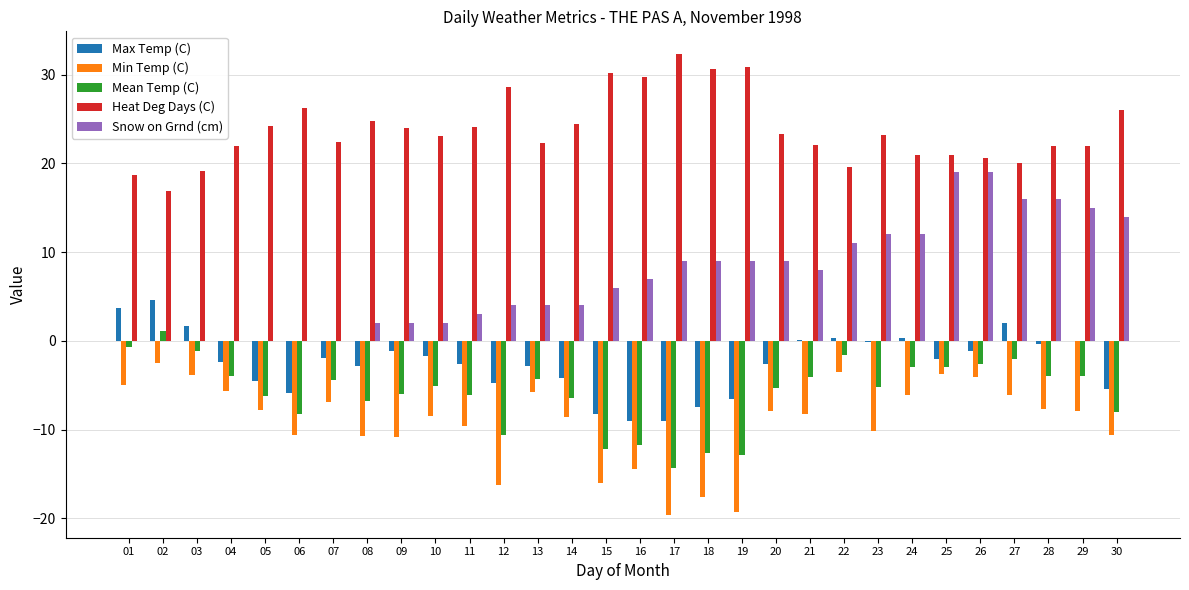

What is the spread (max minus min) of values at 19?

50.2